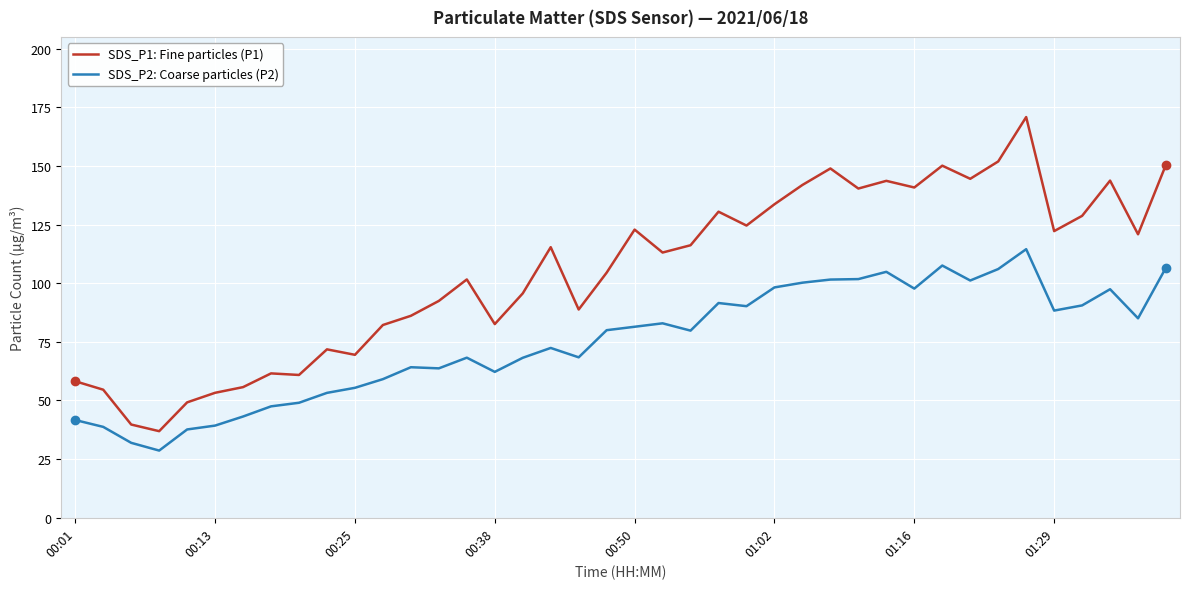

What is the maximum value shown in the chart?

170.8